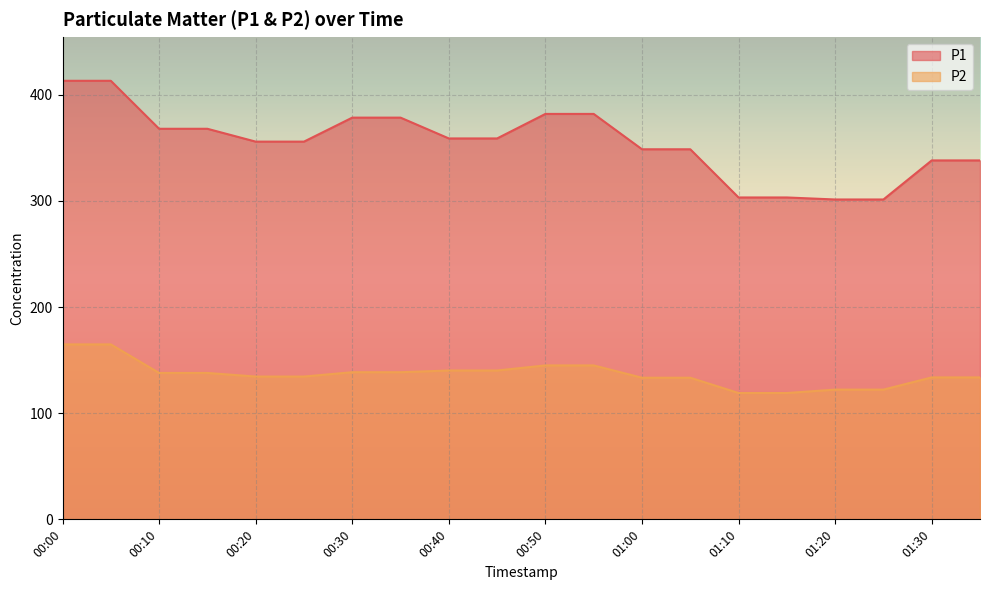

Which series has the widest spread of values?

P1